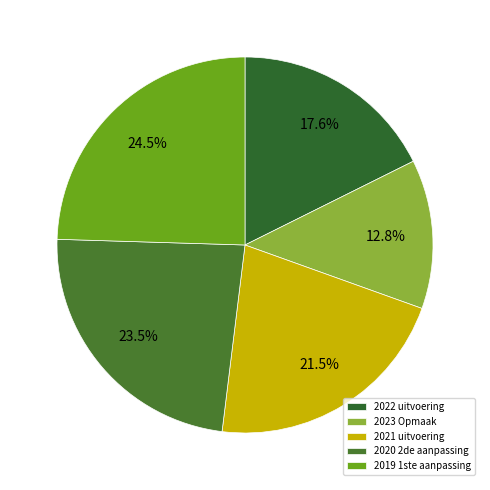

What percentage do 2019 1ste aanpassing and 2022 uitvoering together represent?

42.2%